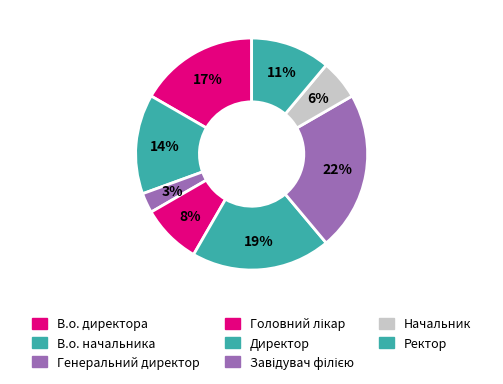

How many slices are in this pie chart?

8